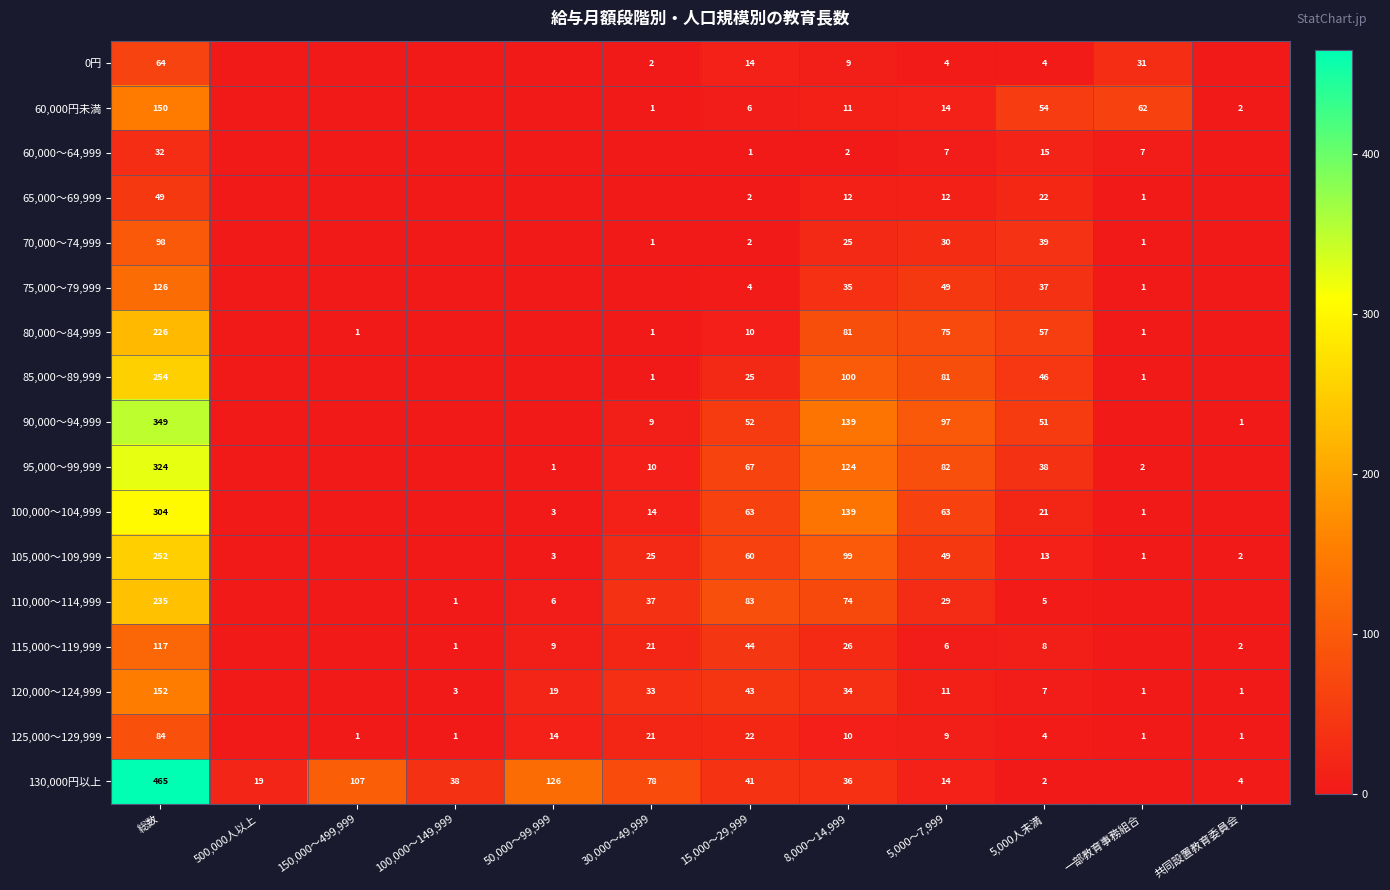

At how many categories does at least one series exceed 8?

11